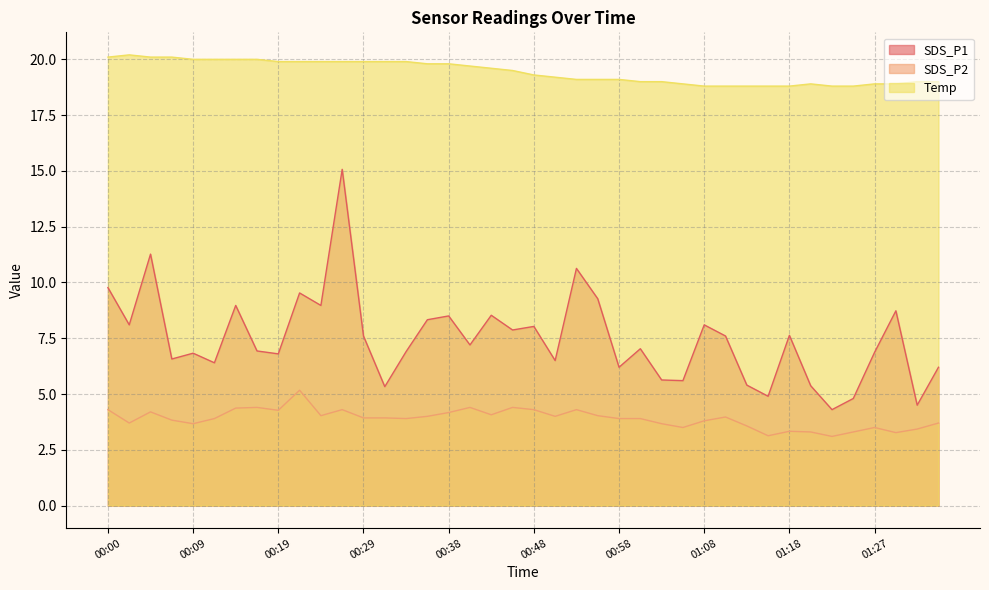

Which series has the widest spread of values?

SDS_P1